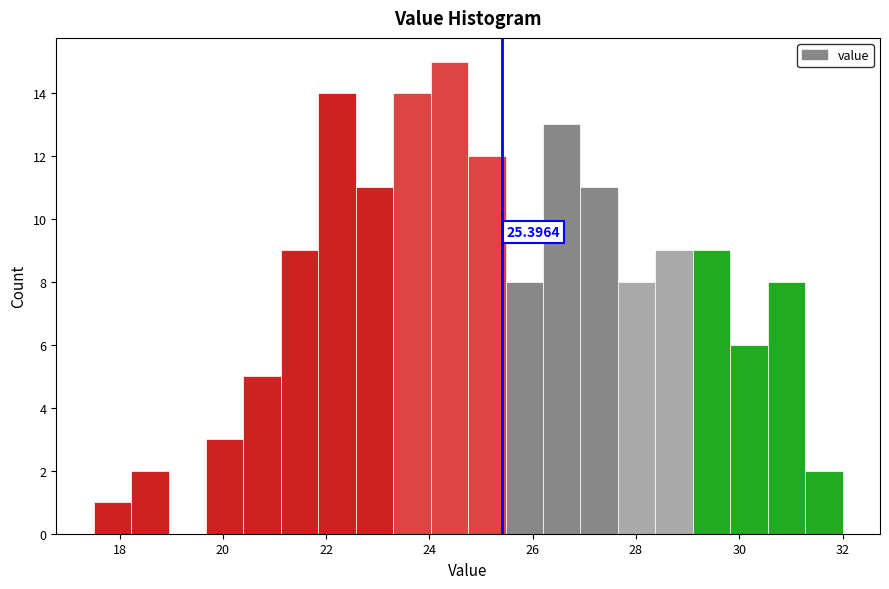

Read against the x-axis, roughly where is the centre of the tallest bar?

24.4